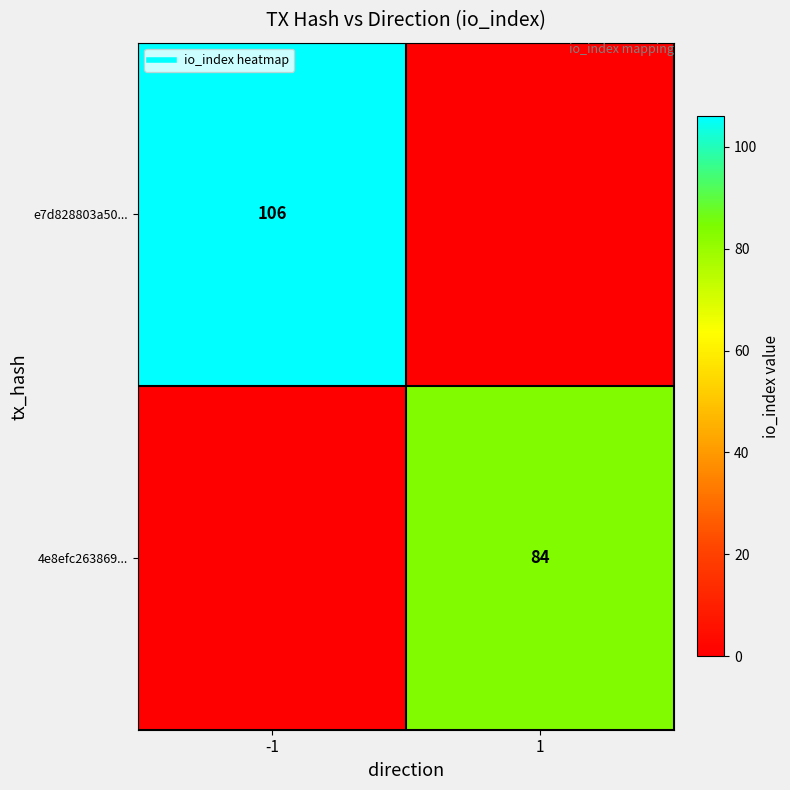

What is the greatest value displayed?

106